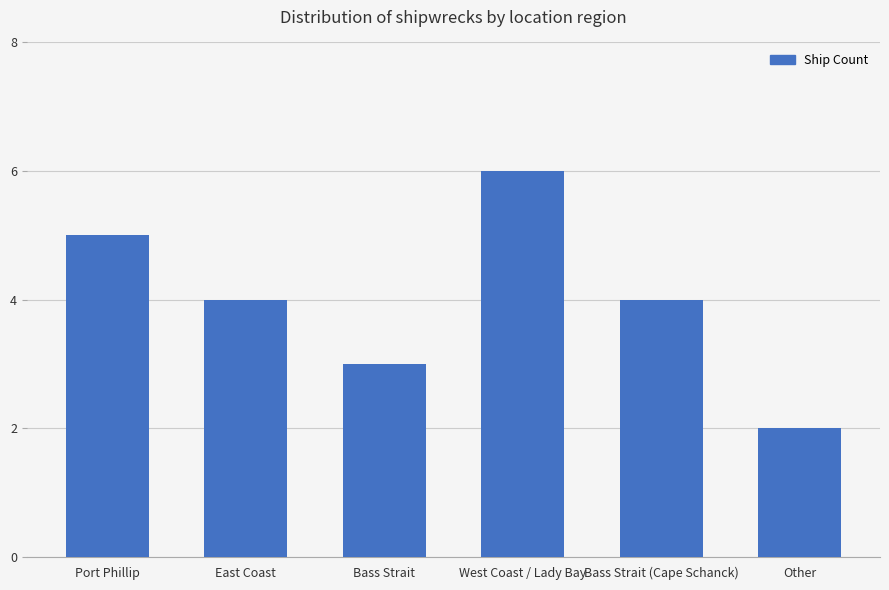

What is the sum of the values at Other and West Coast / Lady Bay?

8